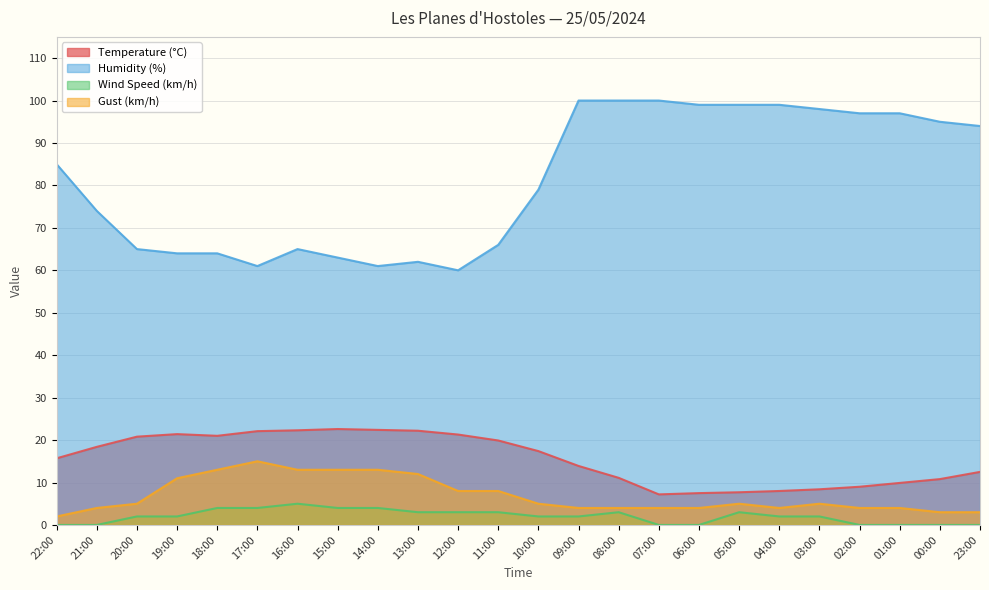

The Humidity (%) series shows 133.7 at 01:00. True or false?

False